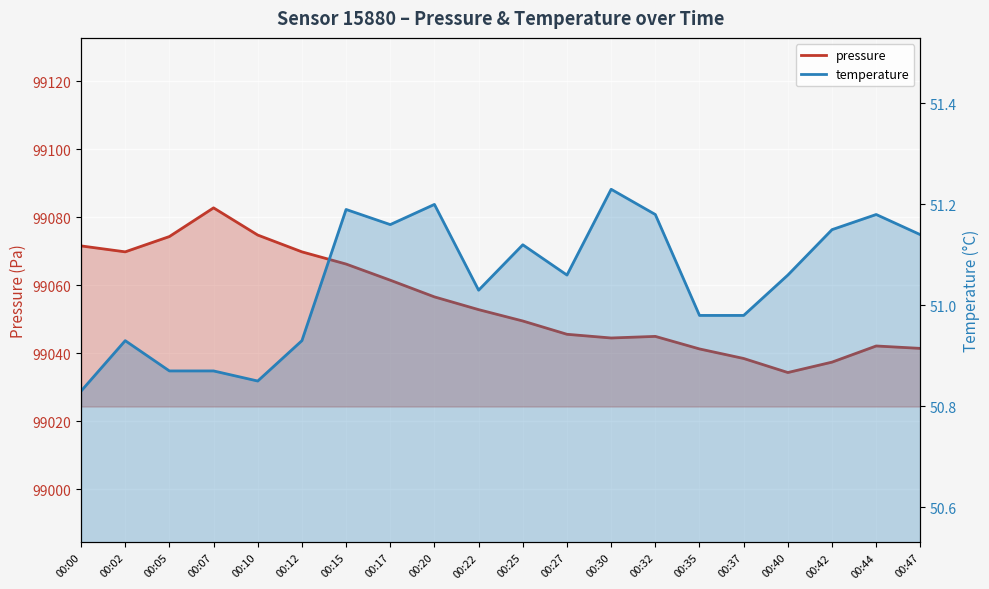

What is the difference between the second highest and minimum values in the pressure series?

40.4